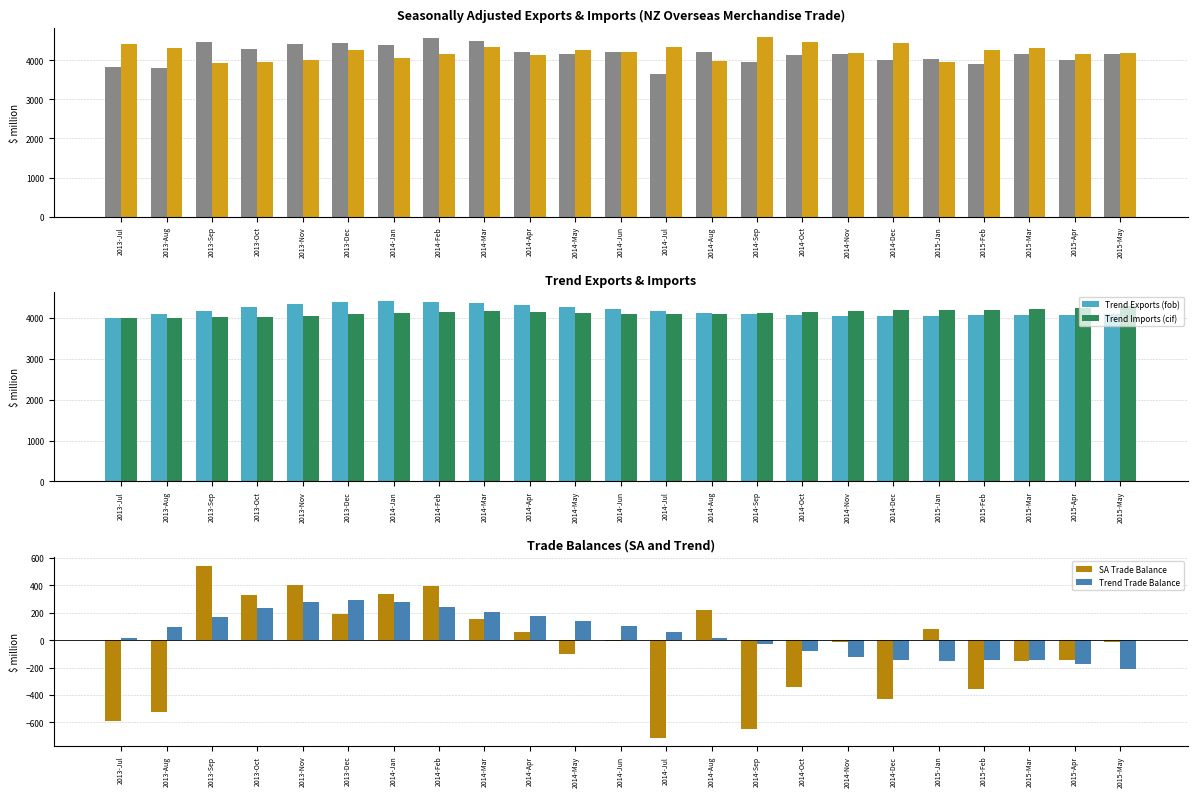

What is the average value of the Trend Trade Balance series?

49